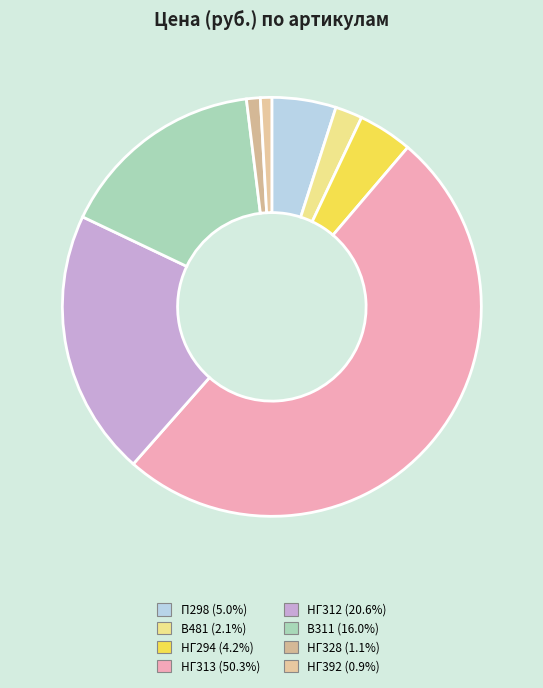

Which slice is the smallest?

НГ392